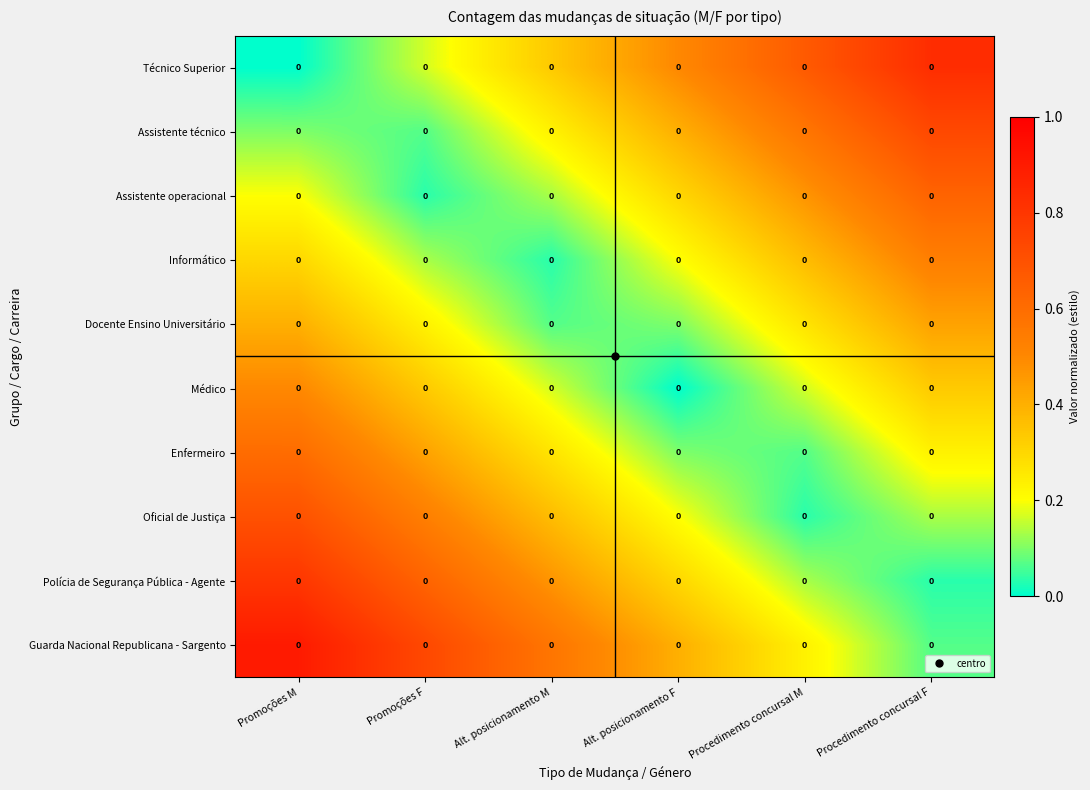

At Procedimento concursal F, list the series in order from largest to smallest.

Técnico Superior, Assistente técnico, Assistente operacional, Informático, Docente Ensino Universitário, Médico, Enfermeiro, Oficial de Justiça, Guarda Nacional Republicana - Sargento, Polícia de Segurança Pública - Agente